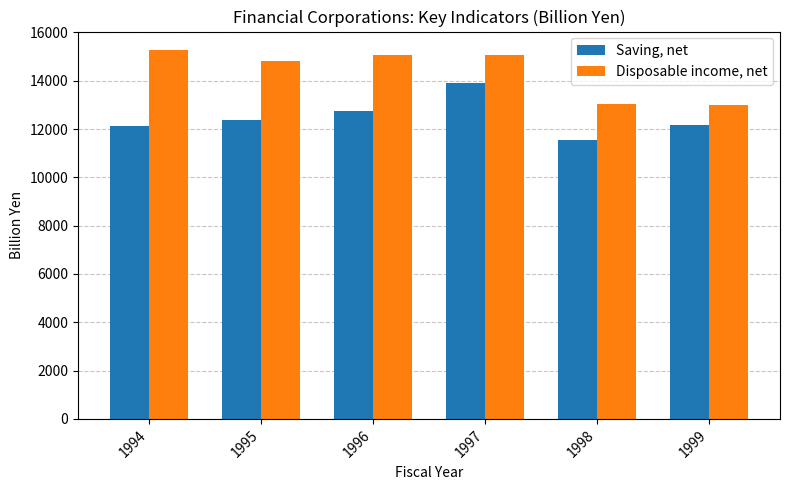

True or false: Disposable income, net has a value of 6026.0 at 1997.

False